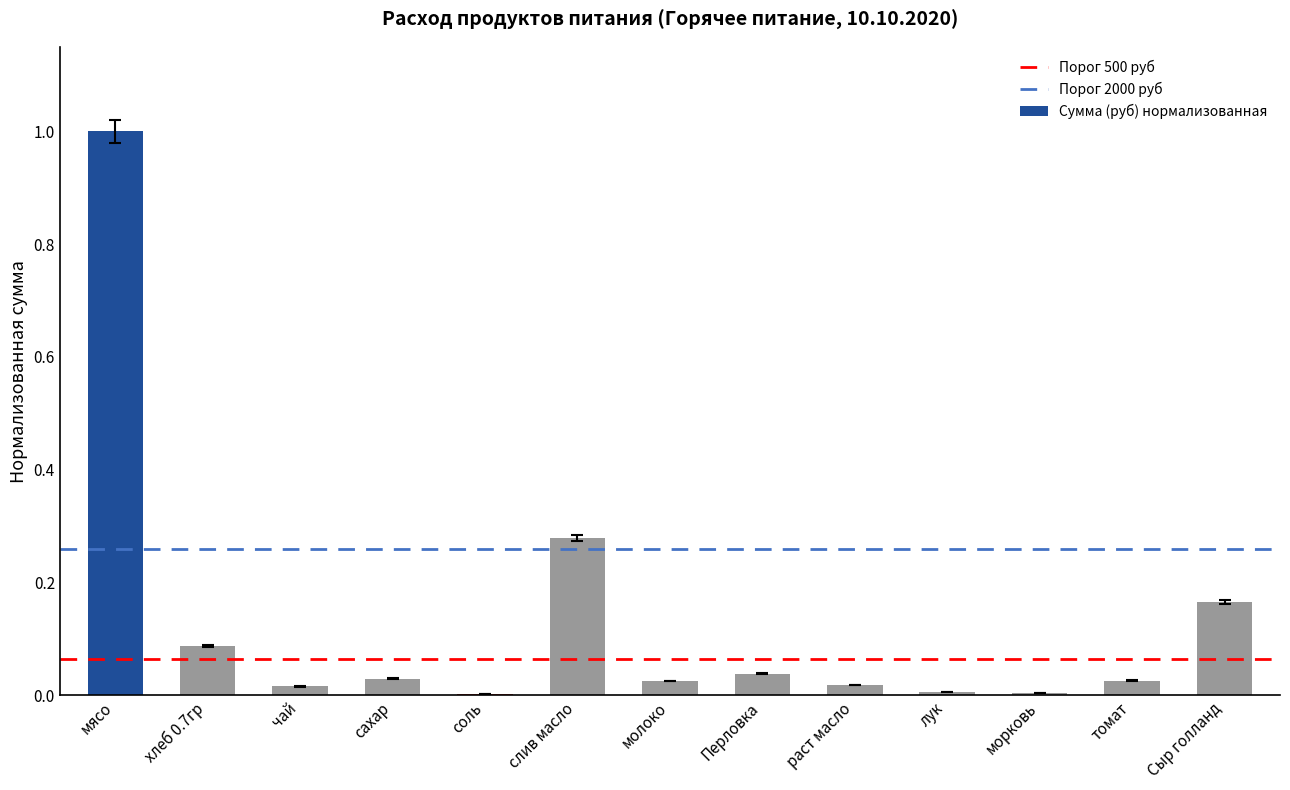

What is the maximum value shown in the chart?

1.0